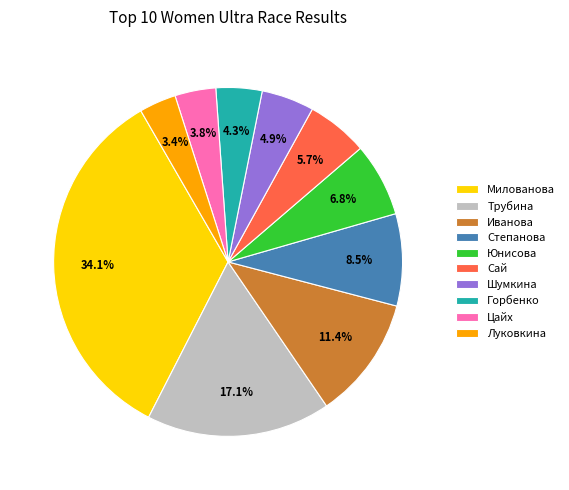

Is it true that Юнисова is 16% of the pie?

False